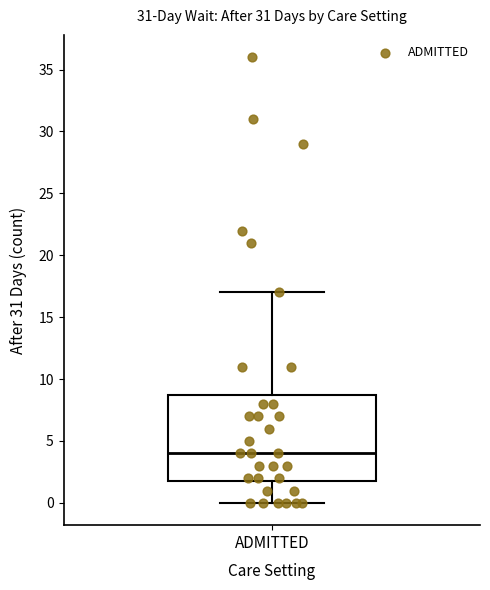

Where is the upper edge of the box for ADMITTED on the y-axis? The values are not printed on the chart, so give them approximately, as read against the axis.

9